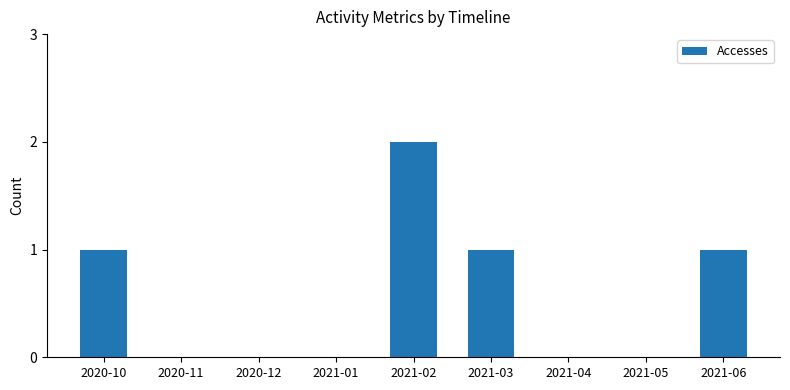

True or false: the data shows -1 at 2020-12.

False